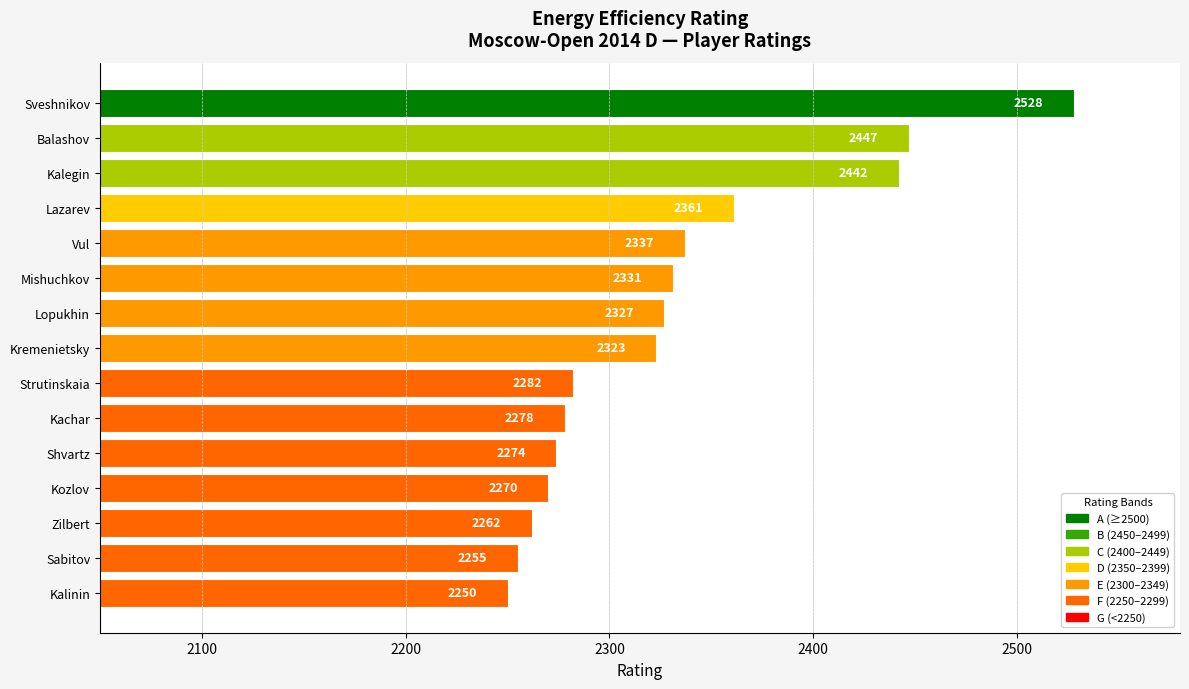

What is the difference between the maximum and minimum values?

278